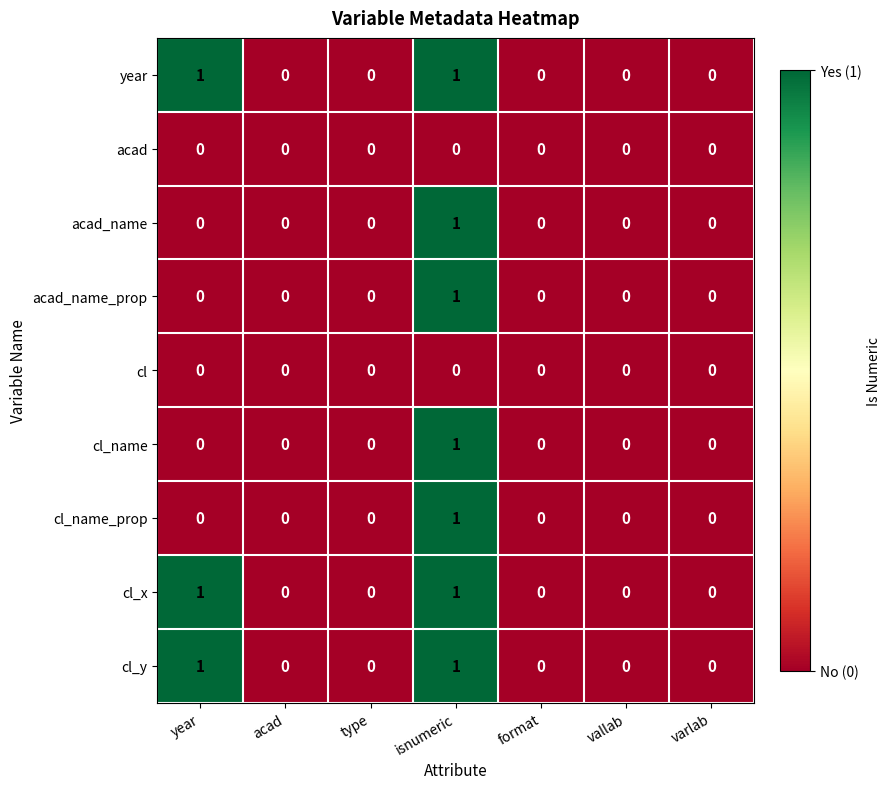

How many data points in cl_name_prop are above 0?

1